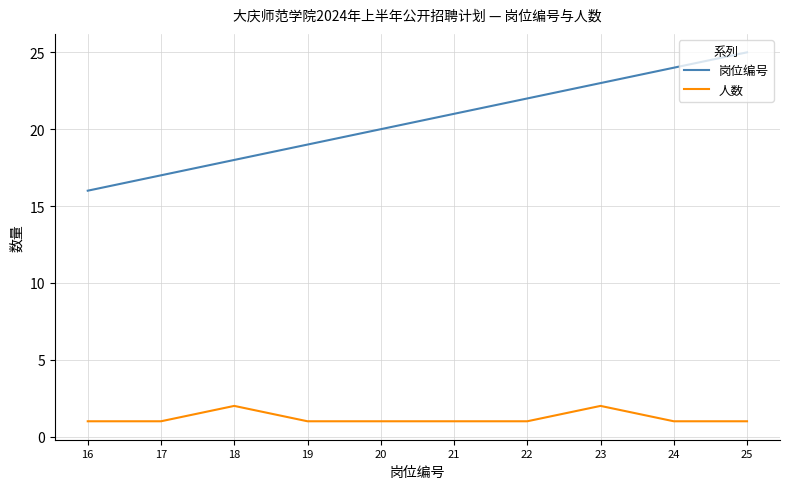

True or false: 岗位编号 has a value of 19 at 19.

True